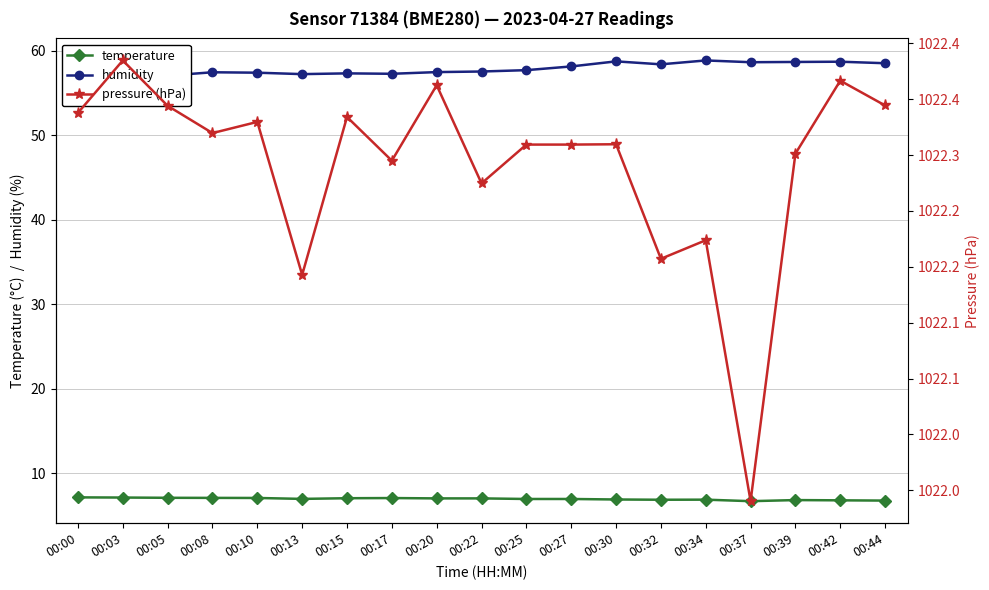

True or false: temperature and humidity cross at least once.

False